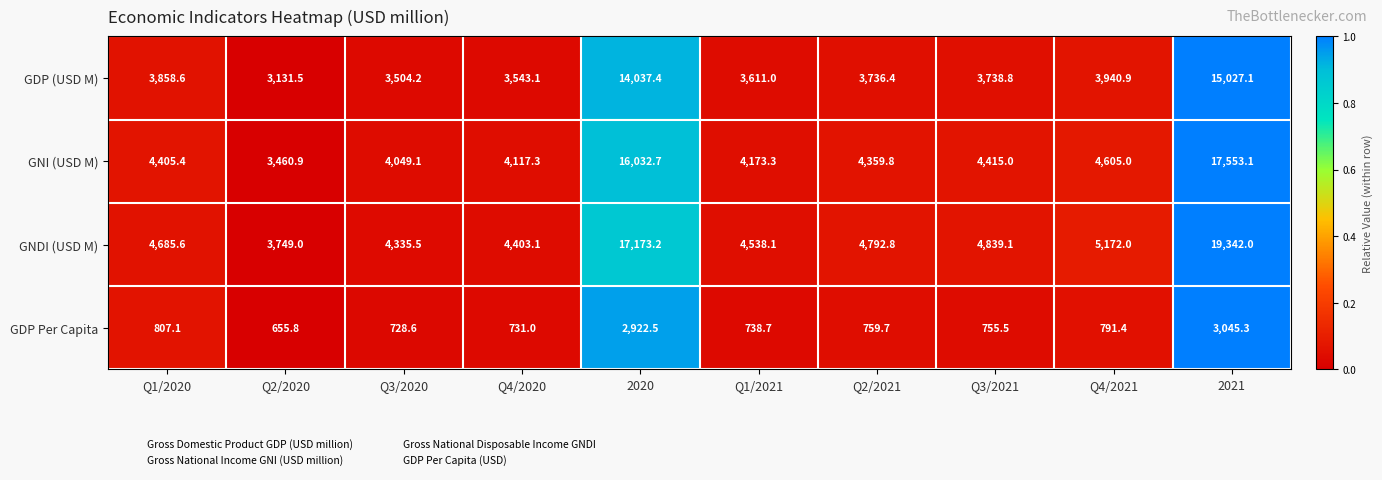

Which series has the largest total across all categories?

GNDI (USD M)